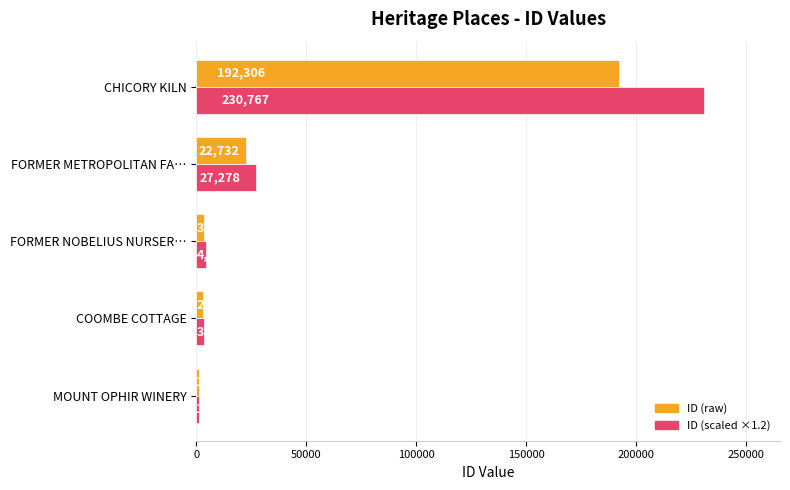

At which category does the chart reach its peak across all series?

CHICORY KILN